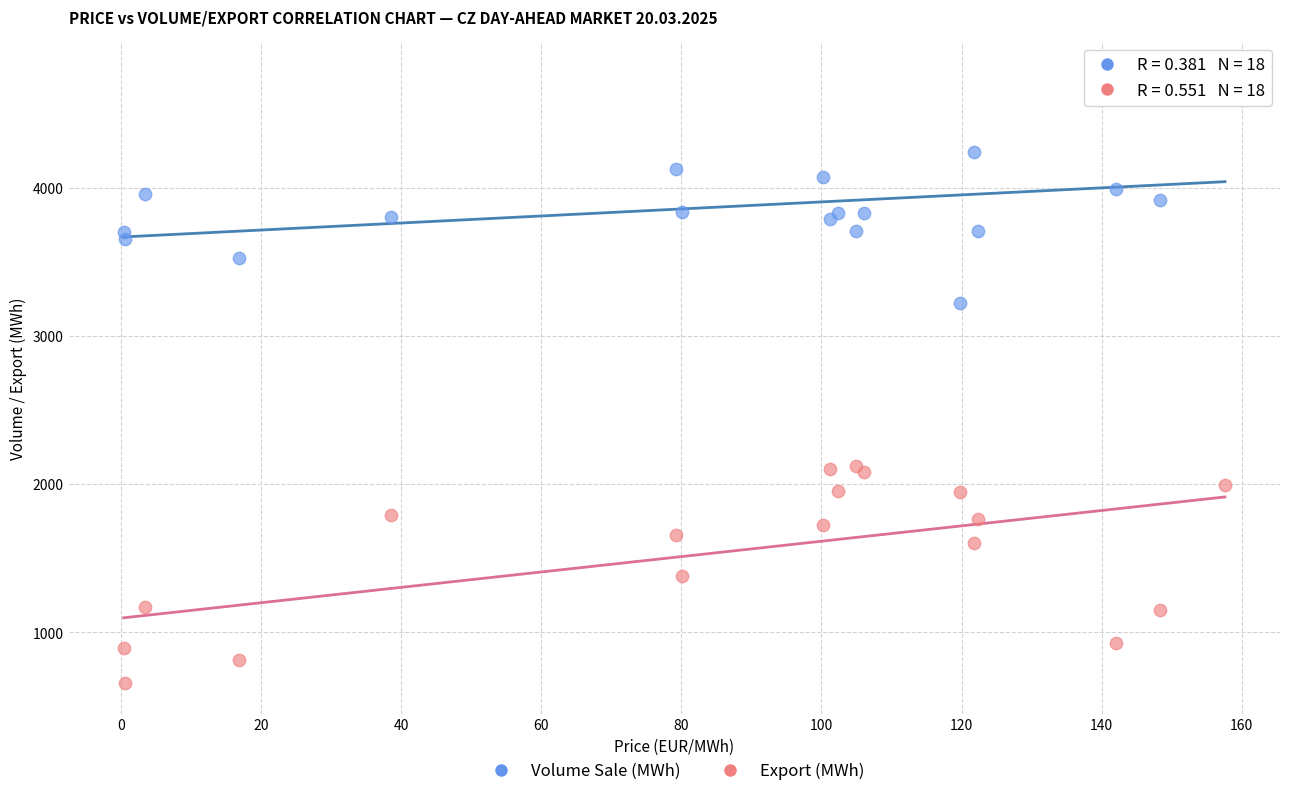

Across all series, what Y value is closest to 2717?

3222.7